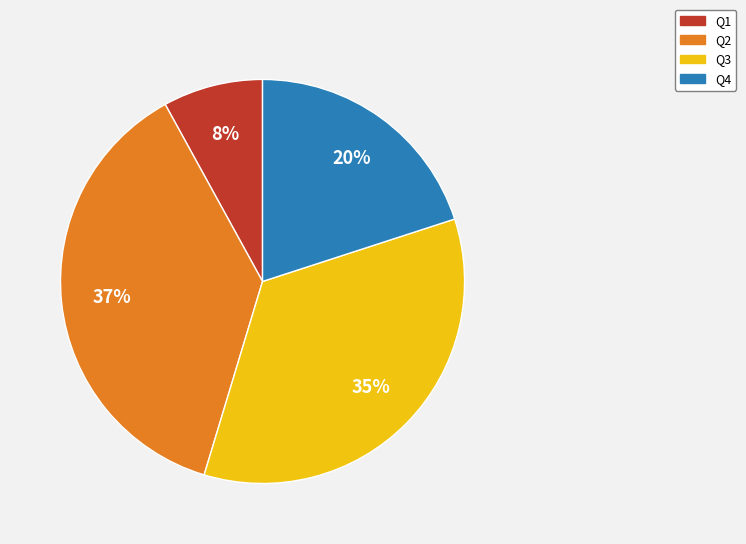

Does any single category account for the majority?

No